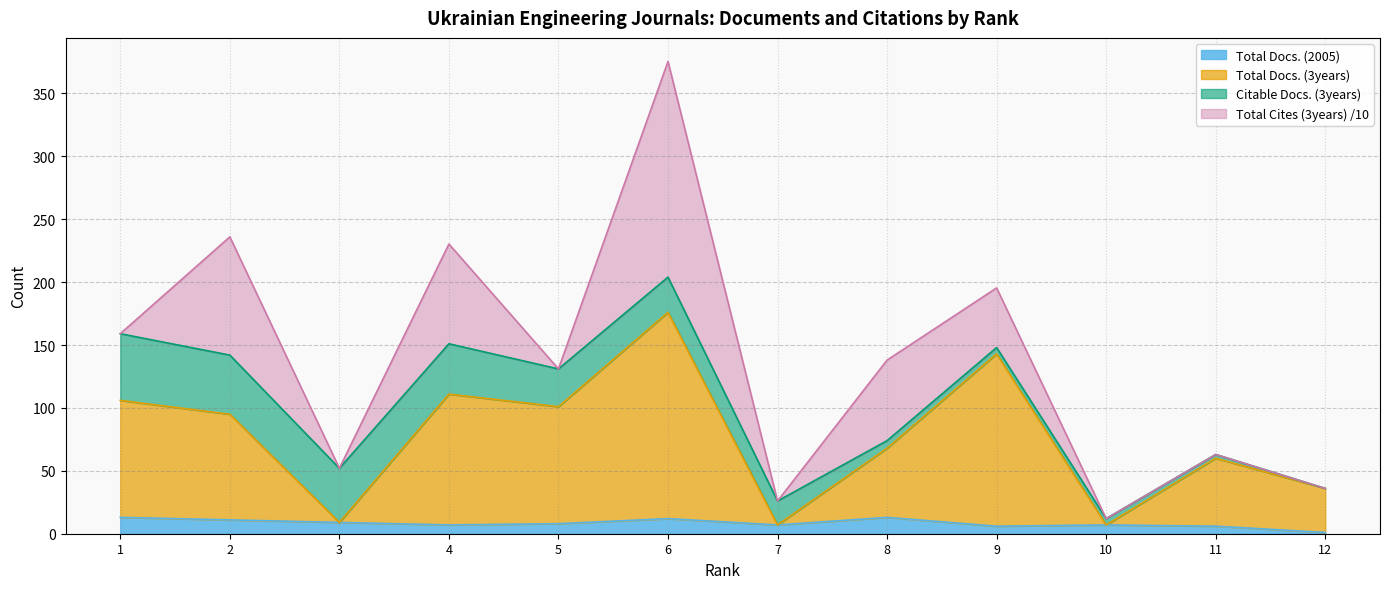

The value of Total Docs. (2005) at 6 is 12.0. True or false?

True